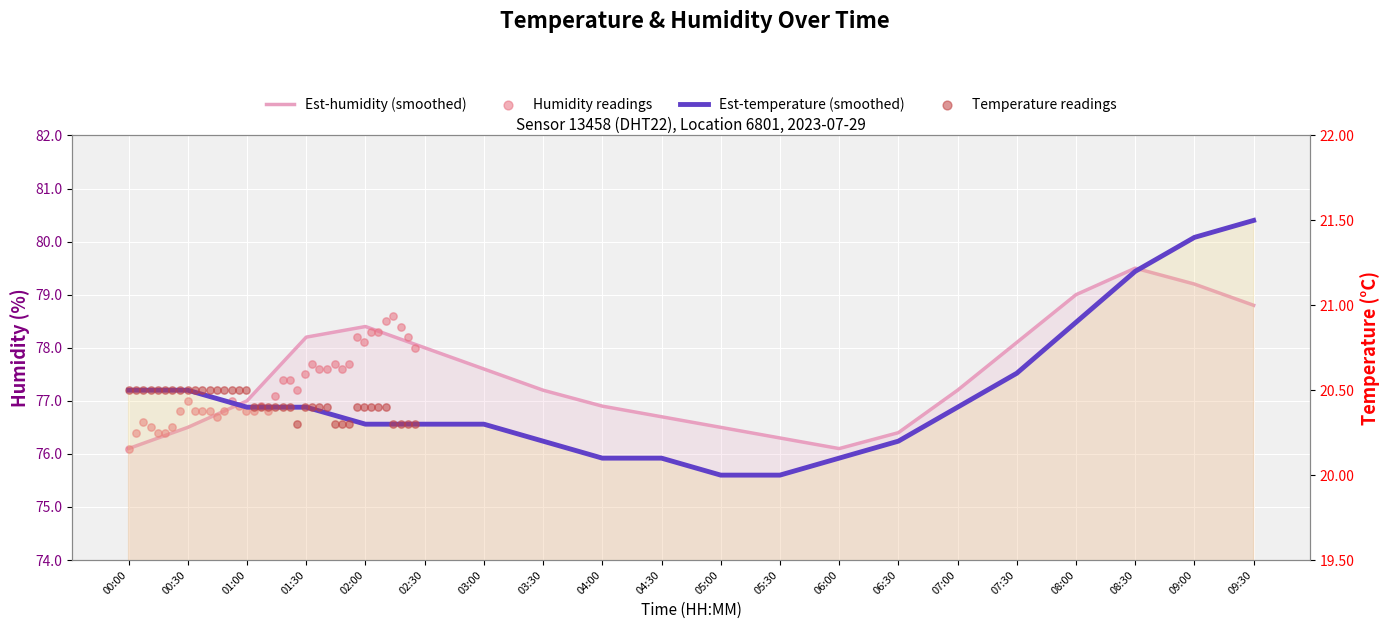

Which series has the widest spread of Y values?

humidity